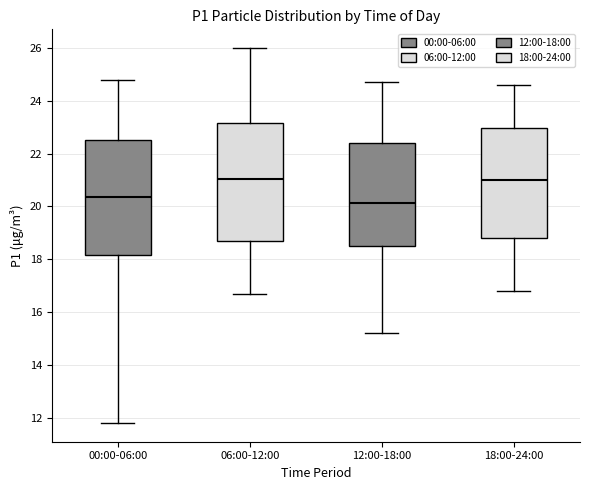

Where is the lower edge of the box for 06:00-12:00 on the y-axis? The values are not printed on the chart, so give them approximately, as read against the axis.

18.6